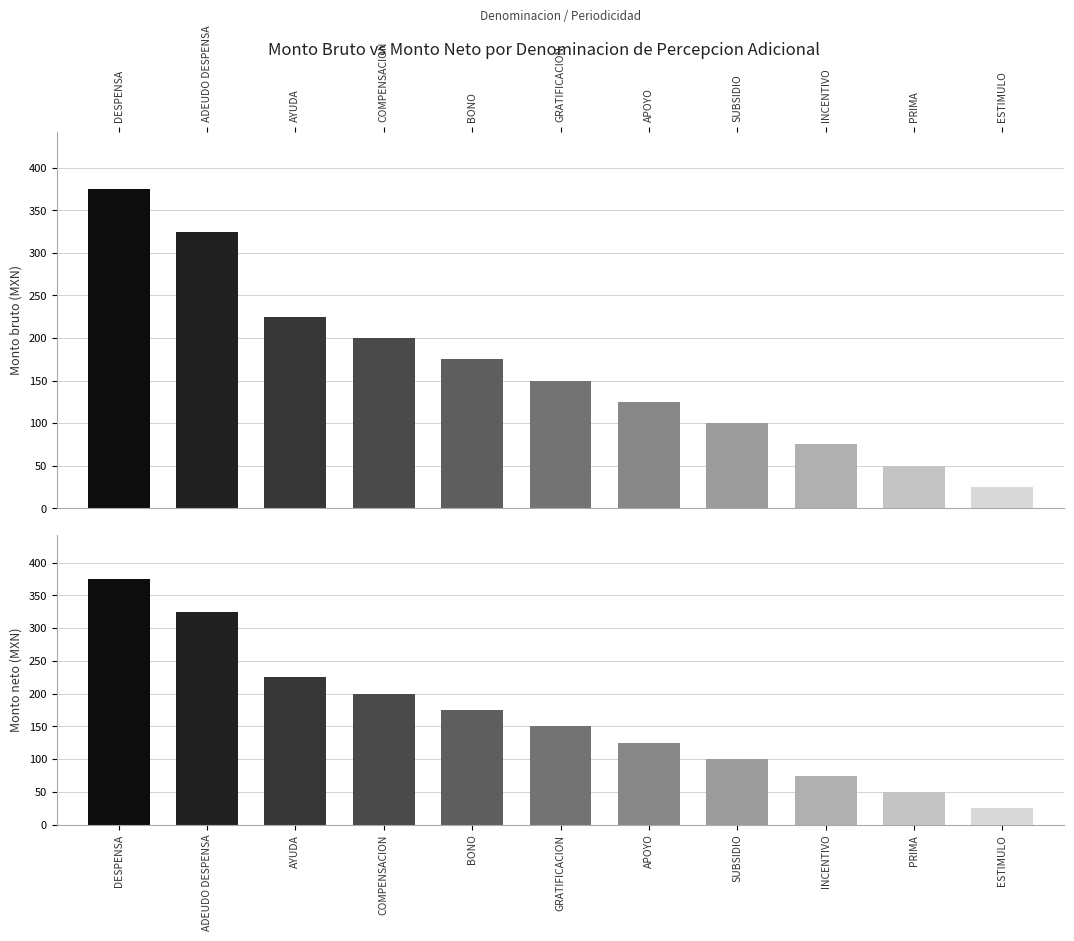

Reading left to right, extract all data points from this chart.

Monto bruto: 375	325	225	200	175	150	125	100	75	50	25
Monto neto: 375	325	225	200	175	150	125	100	75	50	25